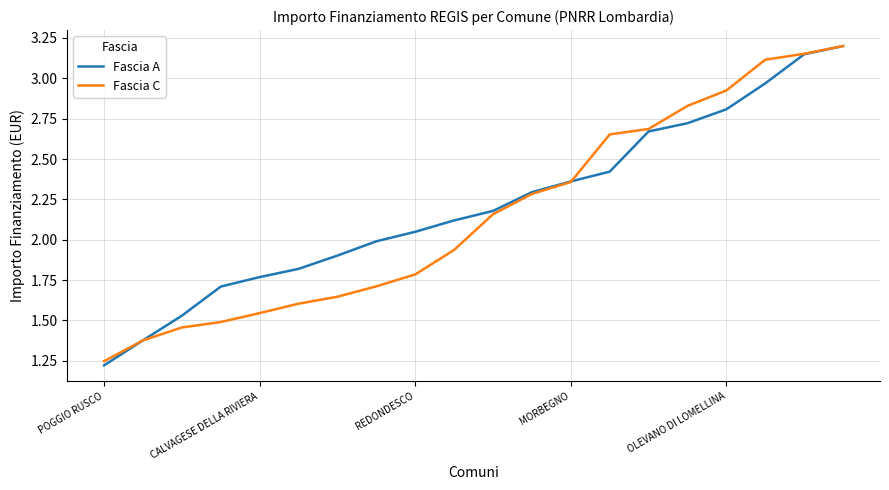

Which series has the widest spread of values?

Fascia A